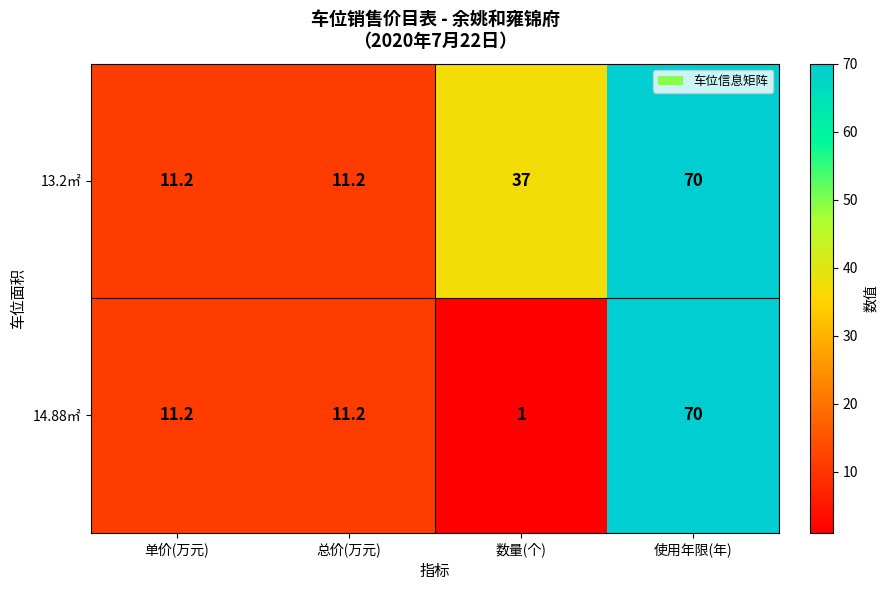

The value of 13.2㎡ at 数量(个) is 62.3. True or false?

False